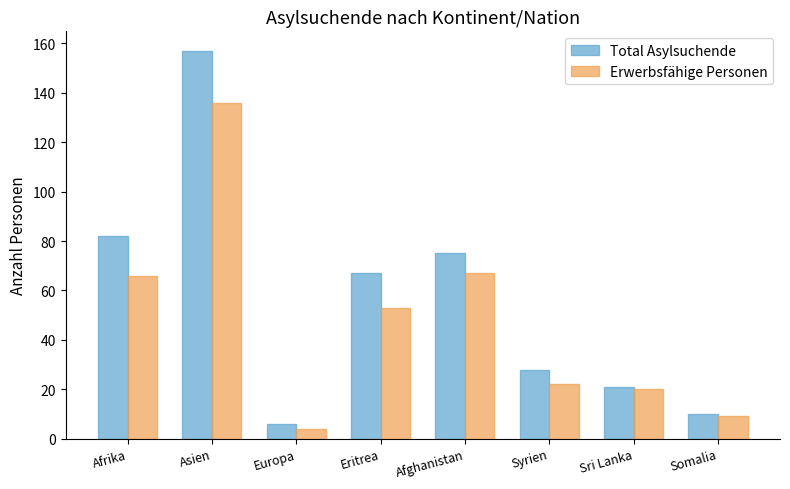

How many groups of bars are there?

8